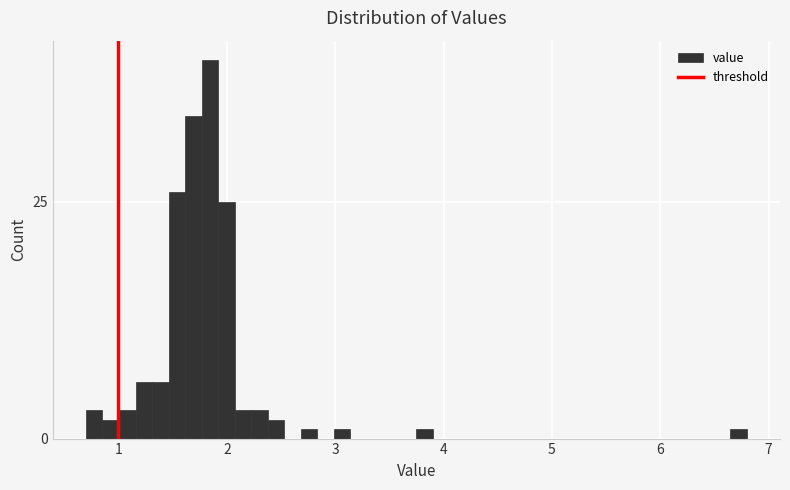

Read against the x-axis, roughly where is the centre of the tallest bar?

1.8